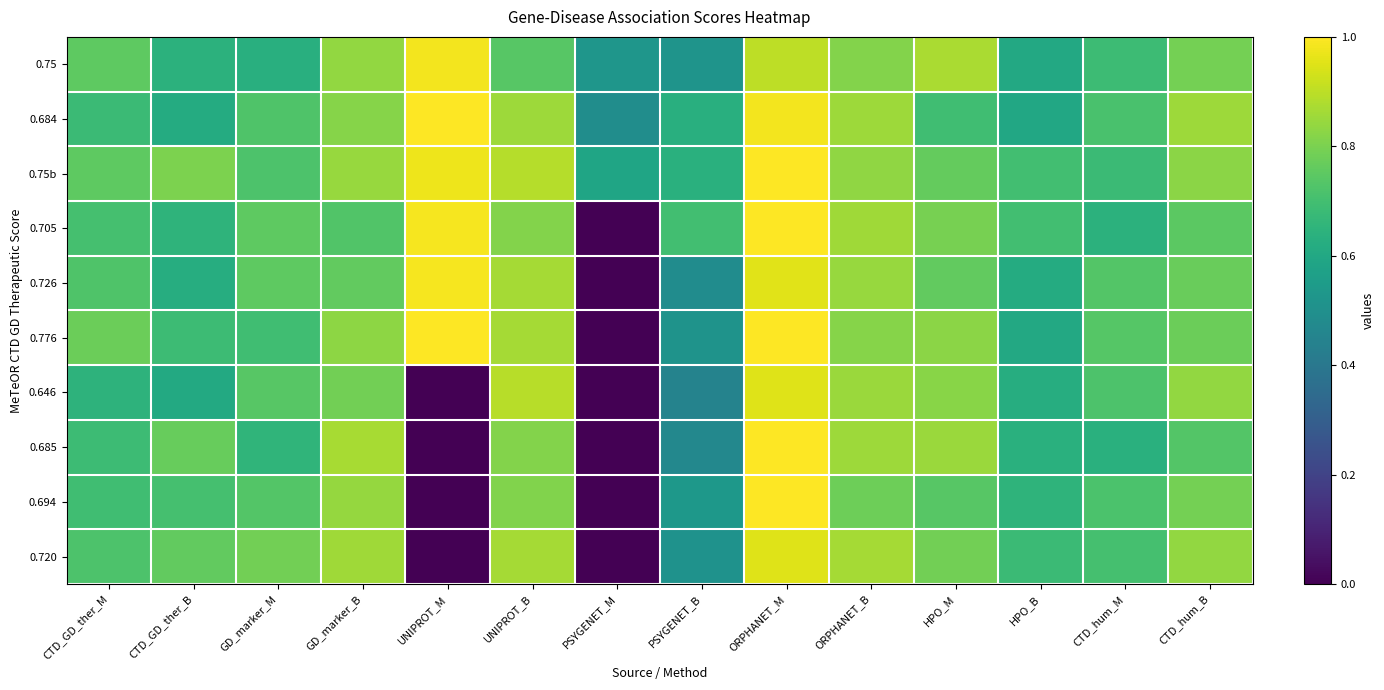

At which category is the sum across all series the highest?

ORPHANET_M